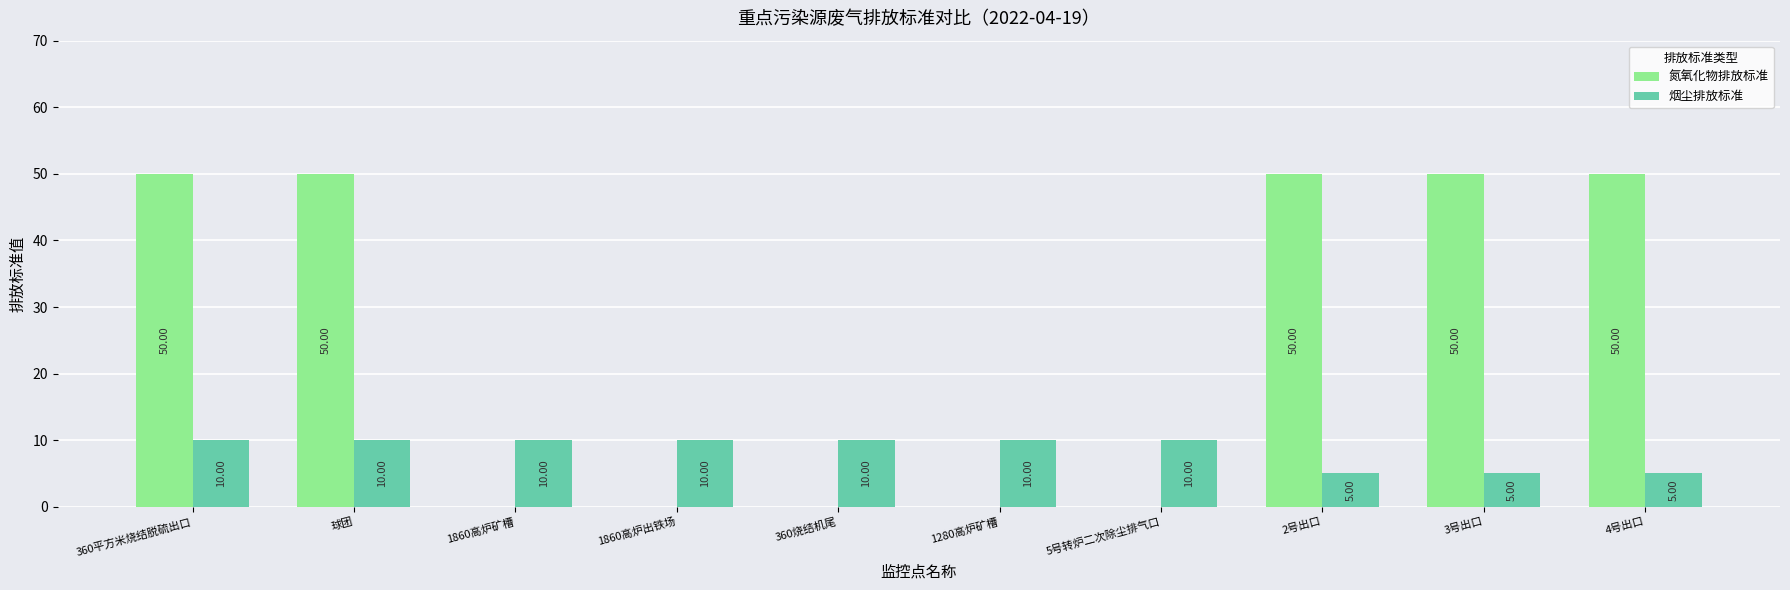

Which series has the largest total across all categories?

氮氧化物排放标准